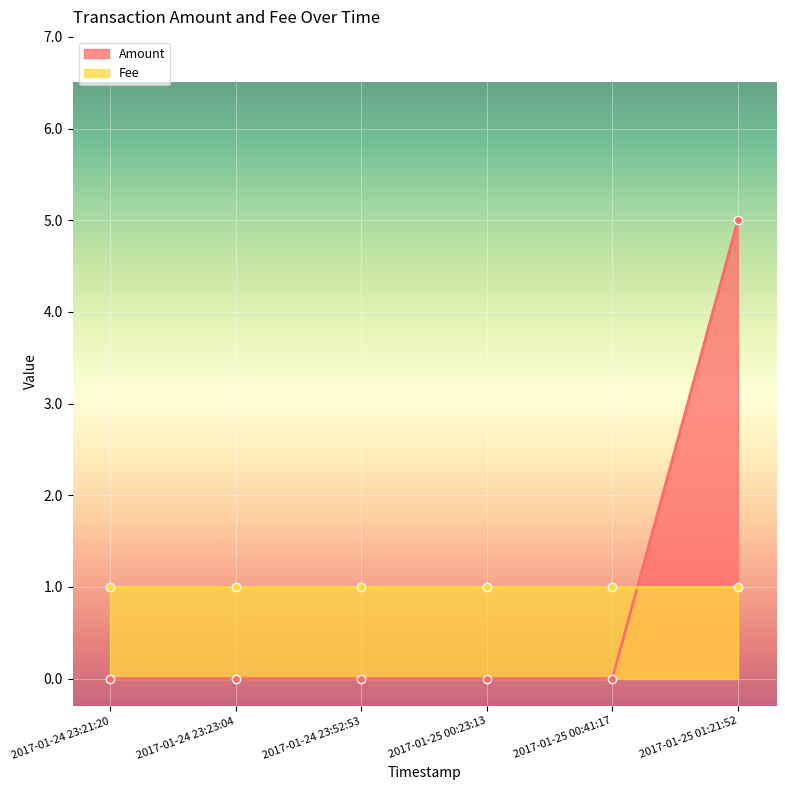

Reading left to right, extract all data points from this chart.

2017-01-24 23:21:20=0	2017-01-24 23:23:04=0	2017-01-24 23:52:53=0	2017-01-25 00:23:13=0	2017-01-25 00:41:17=0	2017-01-25 01:21:52=5